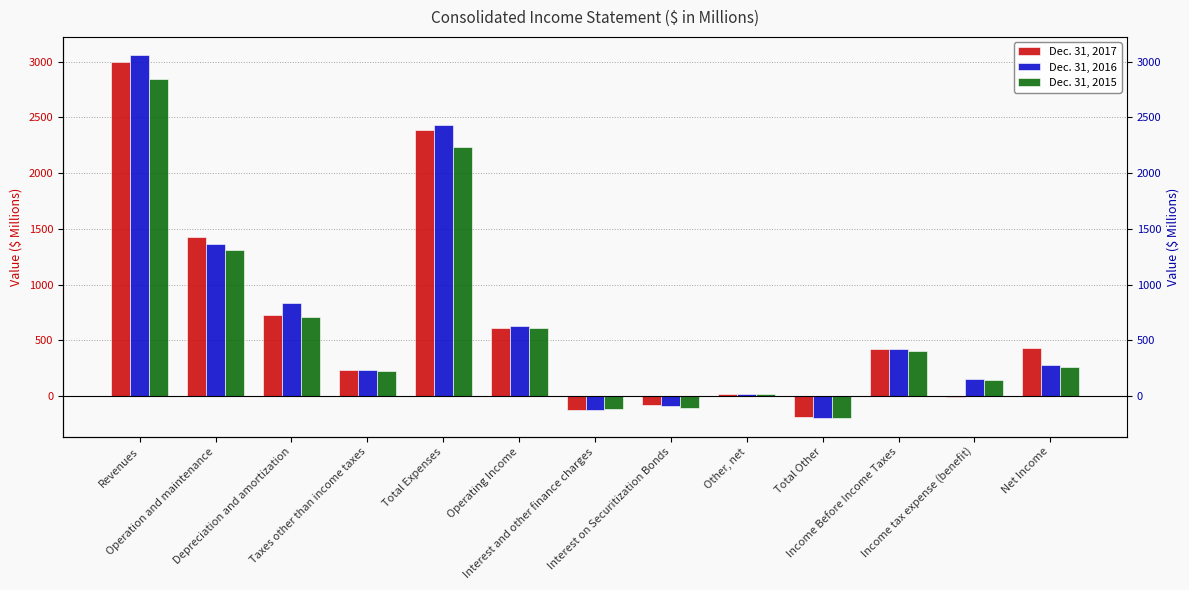

What is the total value across all series at Total Expenses?

7057